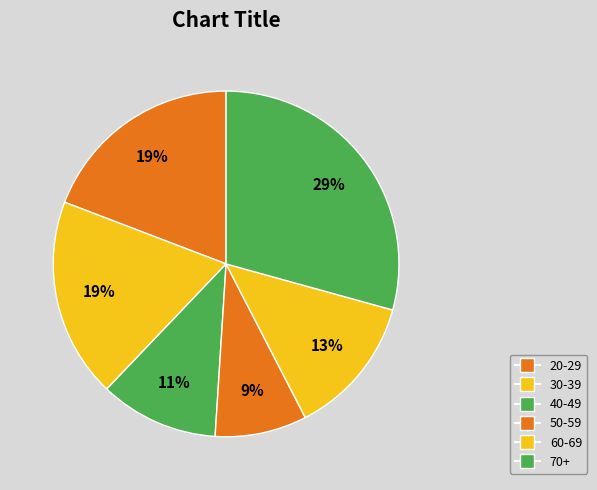

Which slice is the smallest?

50-59